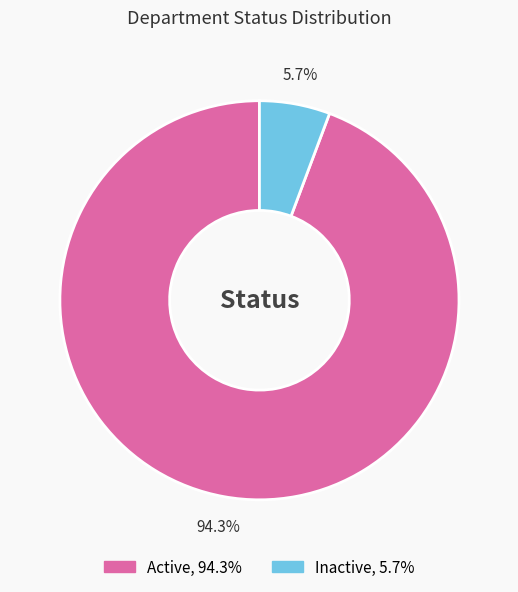

Rank the categories by value from highest to lowest.

Active, Inactive